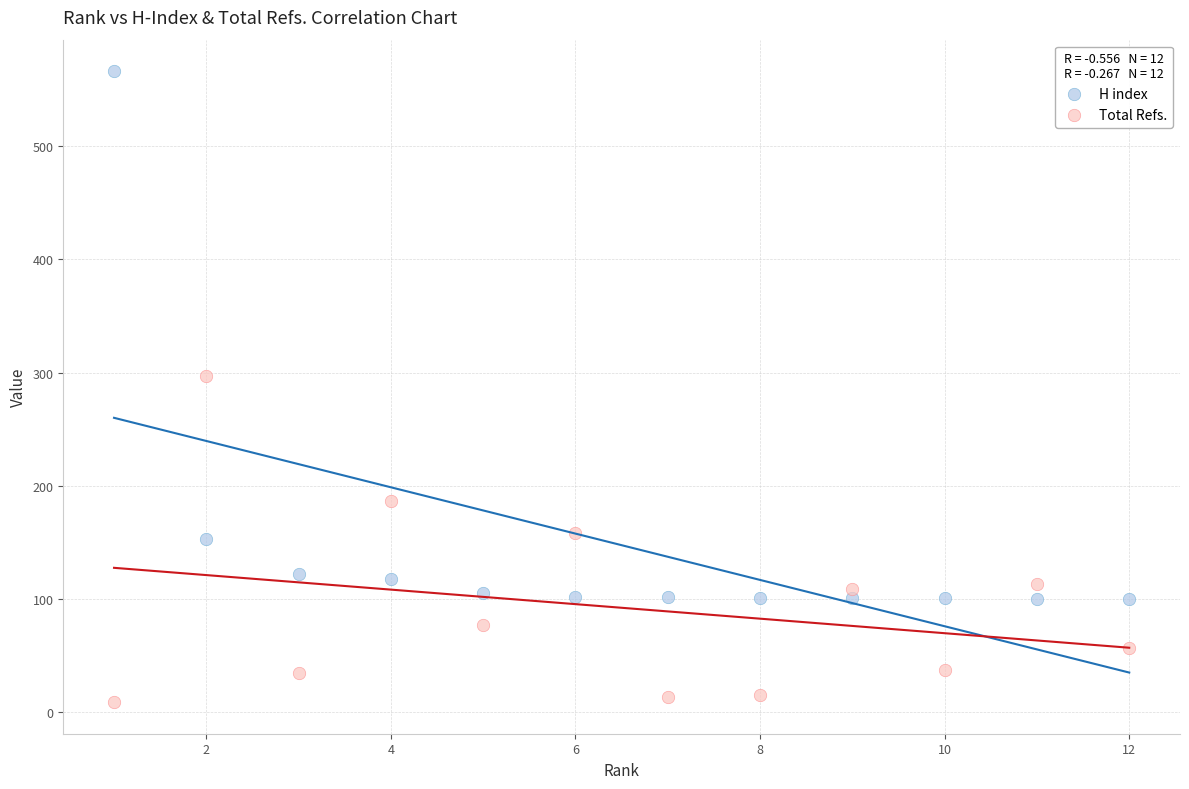

What are all the series names shown in the legend?

H index, Total Refs.